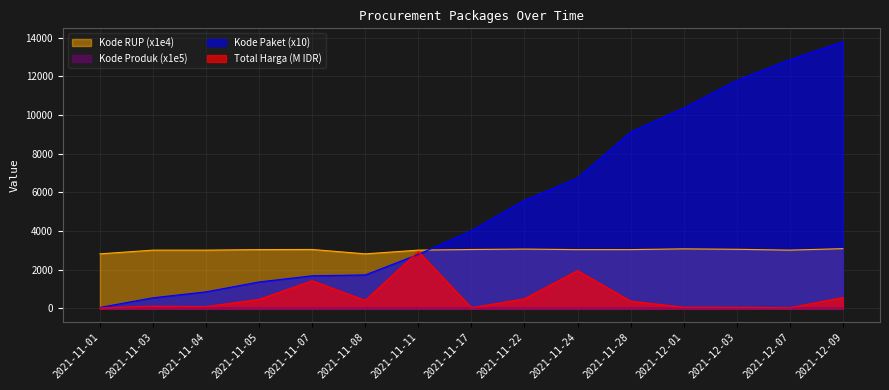

At how many categories does at least one series exceed 6167?

6